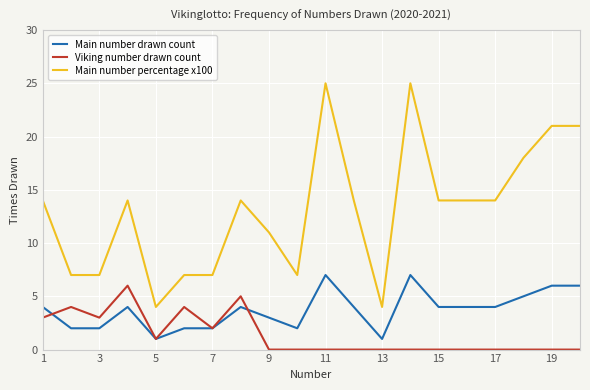

True or false: Main number drawn count and Main number percentage x100 cross at least once.

False